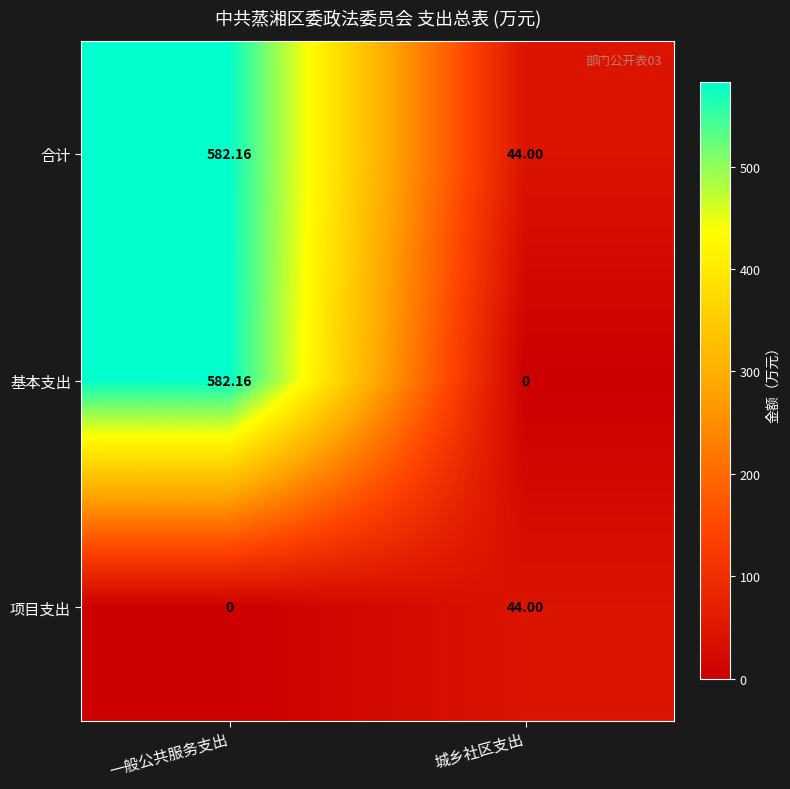

At which label is 合计 closest to 313?

城乡社区支出